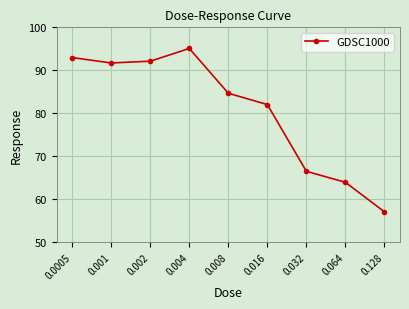

What is the change in value from 0.0005 to 0.064?

-29.0